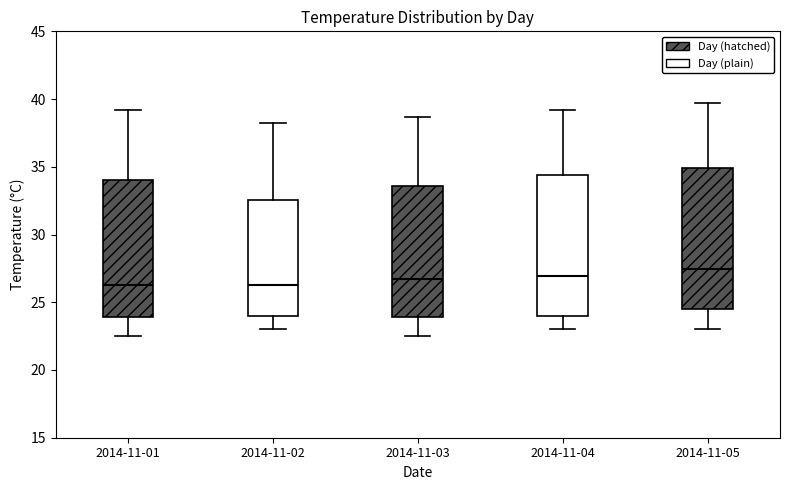

Which box's median line is the highest?

2014-11-05